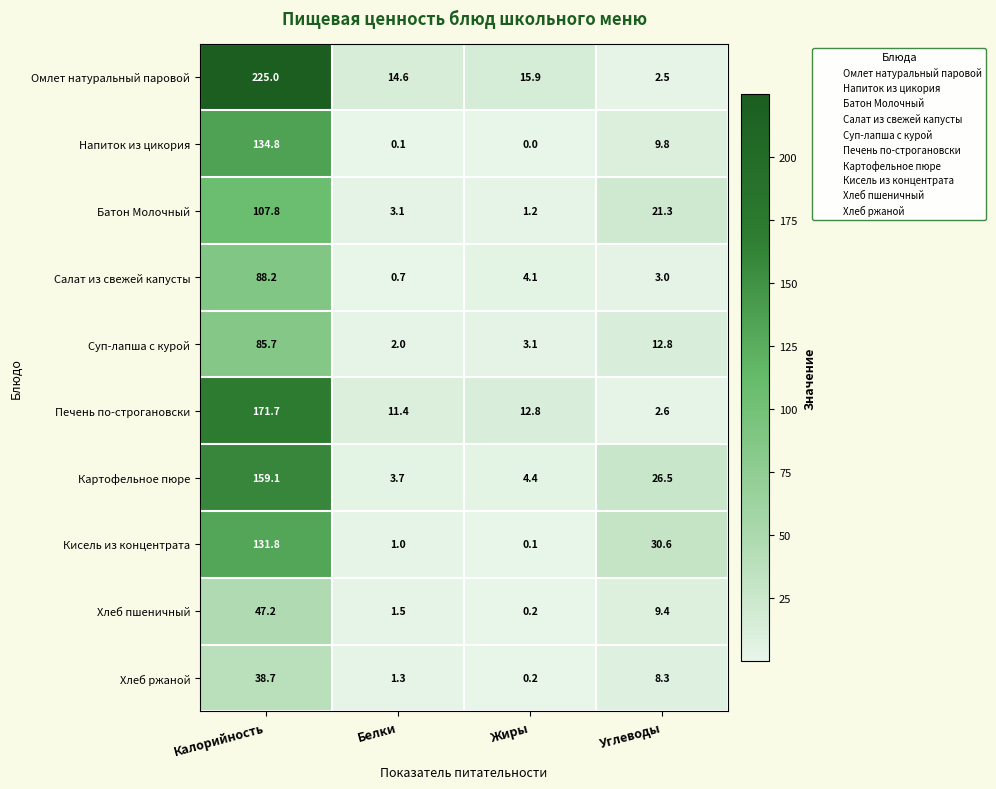

The value of Суп-лапша с курой at Белки is 2.0. True or false?

True